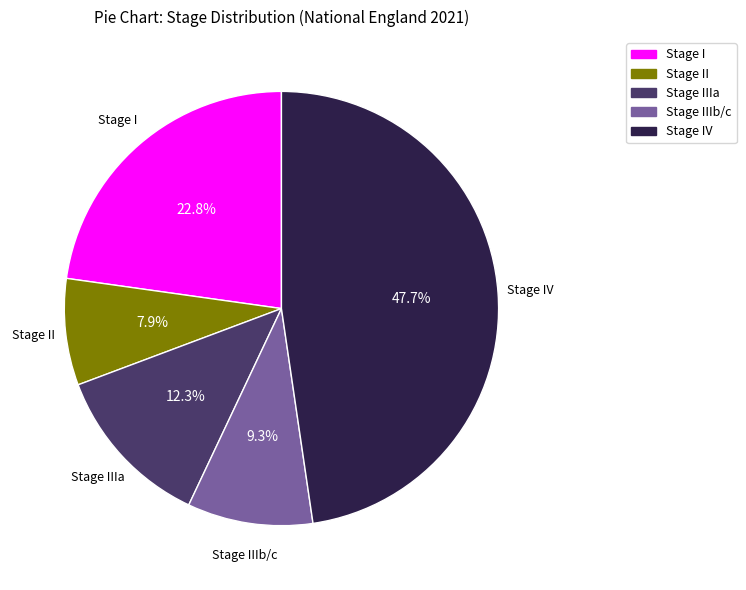

Between Stage IIIa and Stage IIIb/c, which is larger?

Stage IIIa